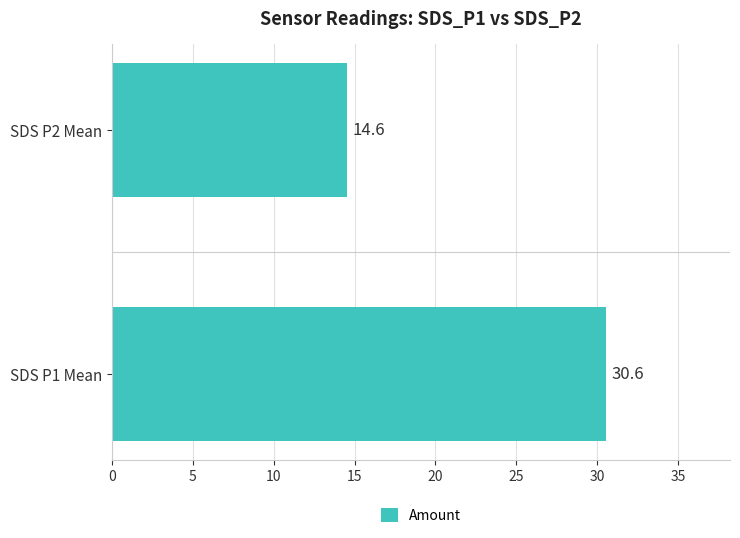

How many bars are there in total?

2